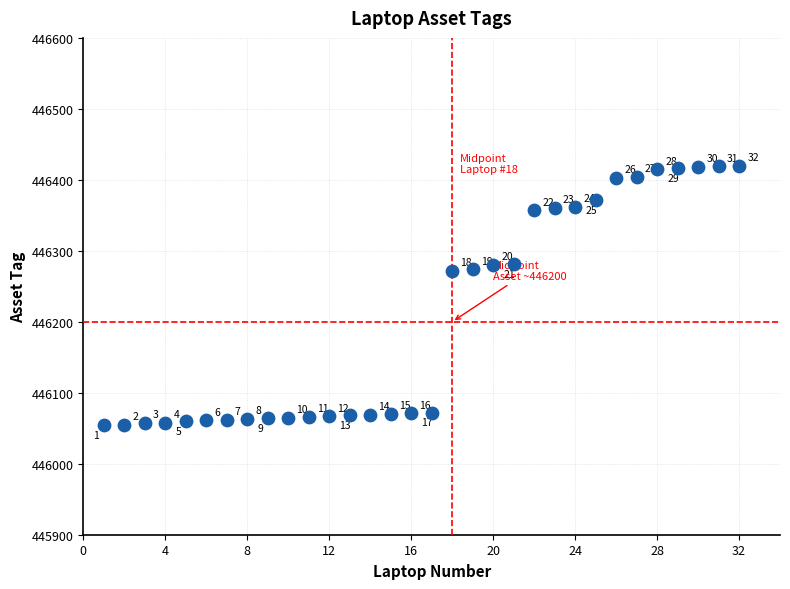

What is the range of X values (max minus min)?

31